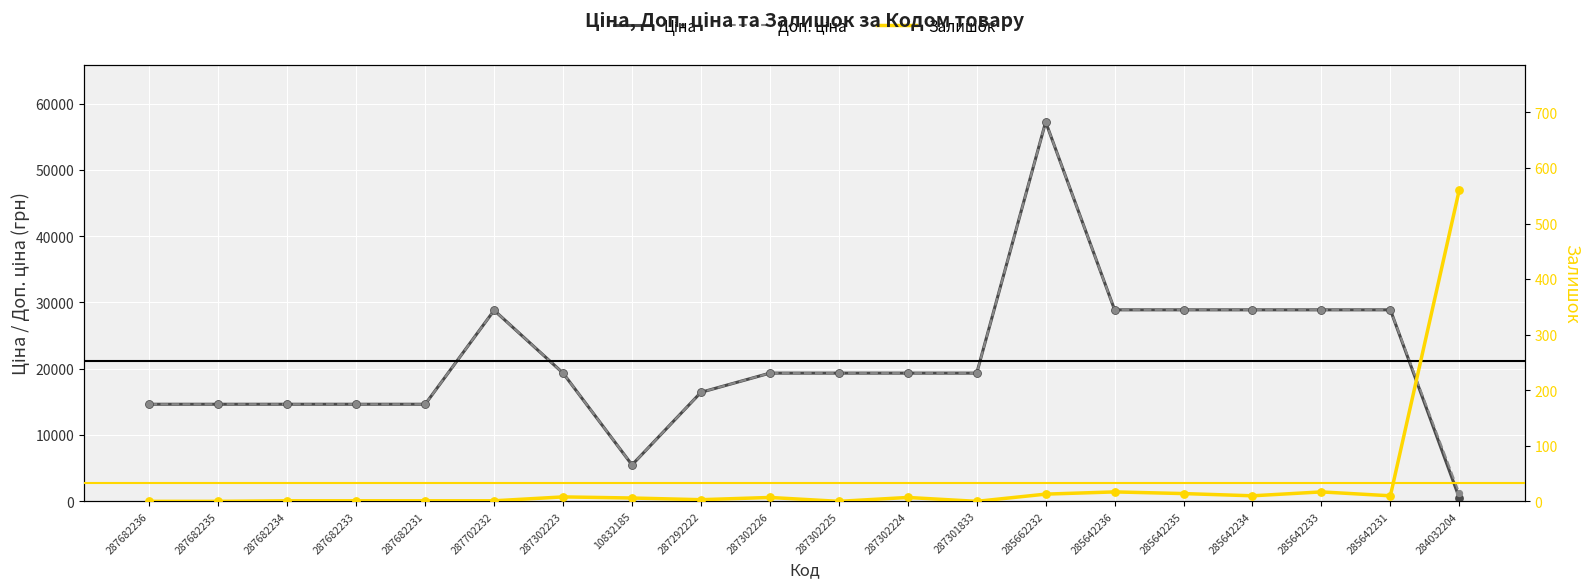

Which series reaches the maximum Y coordinate?

Ціна